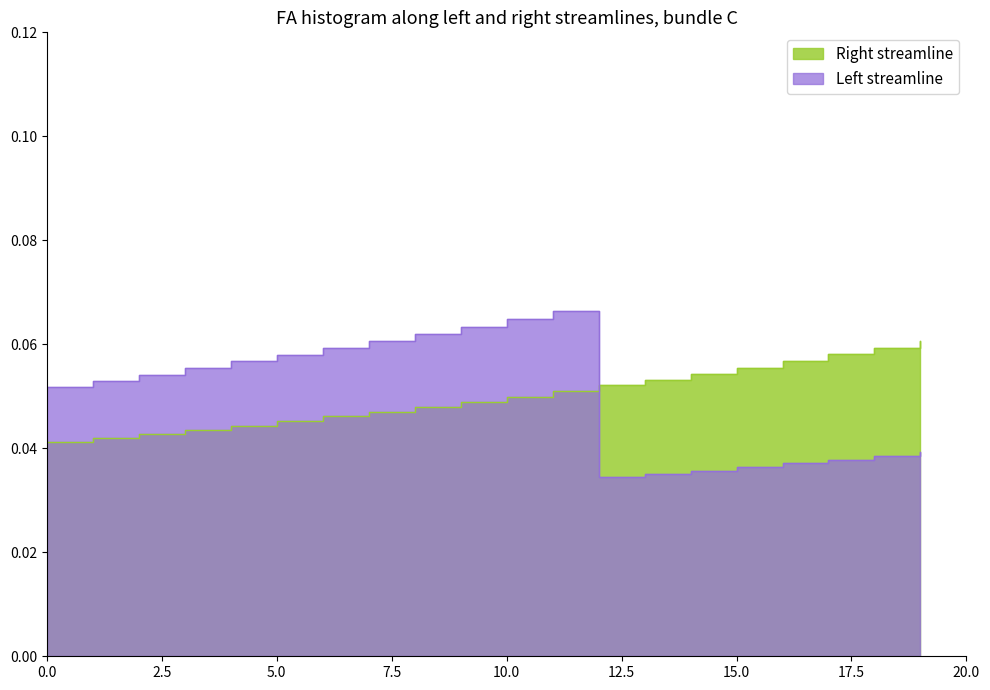

Between 218.442 and 218.6332, which is larger?

218.6332